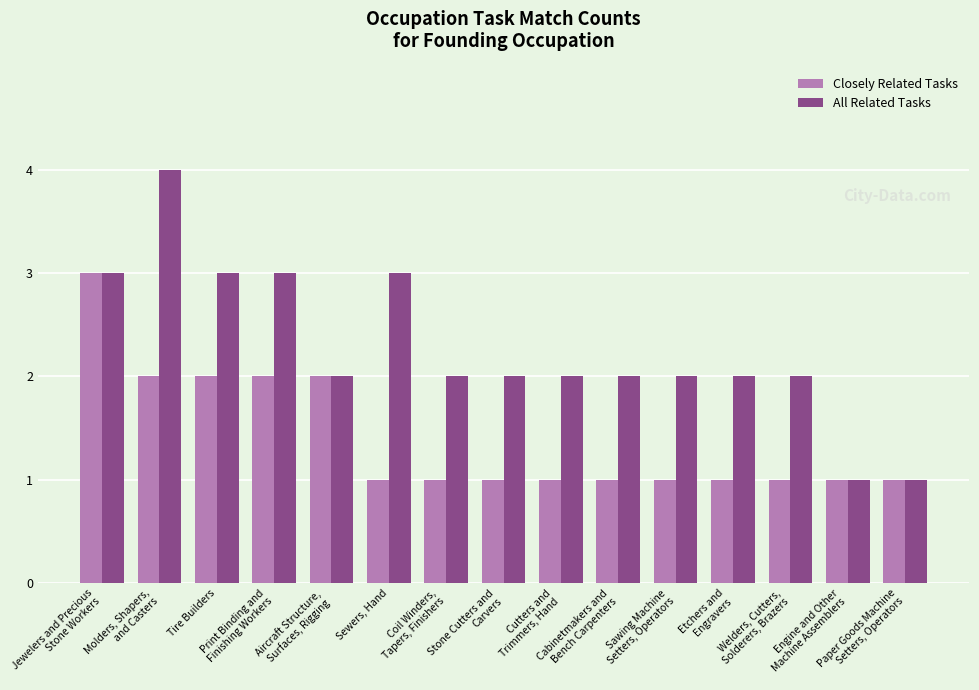

Which series has the largest range (max minus min)?

All Related Tasks